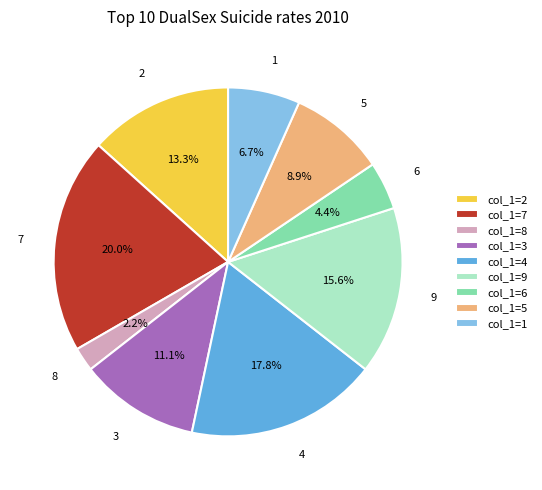

What percentage is the 1 slice, to the nearest percent?

7%